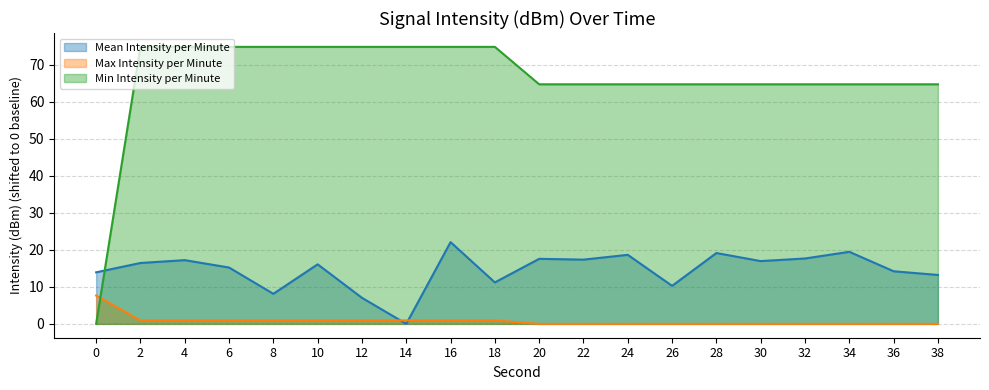

Between 12 and 28, which series saw the biggest shift?

Mean Intensity per Minute